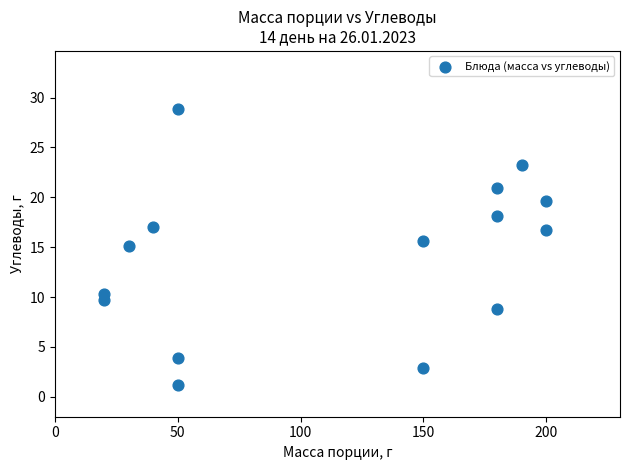

What is the range of X values (max minus min)?

180.0